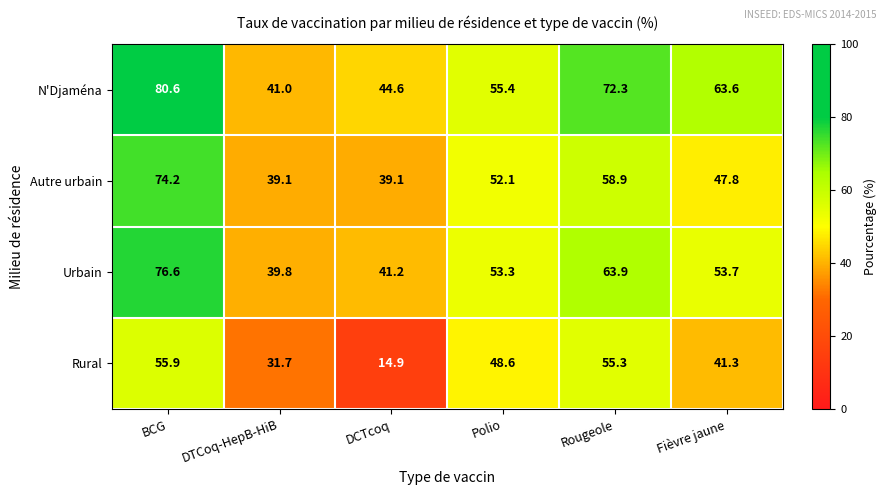

Rank the series by their average value, from lowest to highest.

Rural, Autre urbain, Urbain, N'Djaména